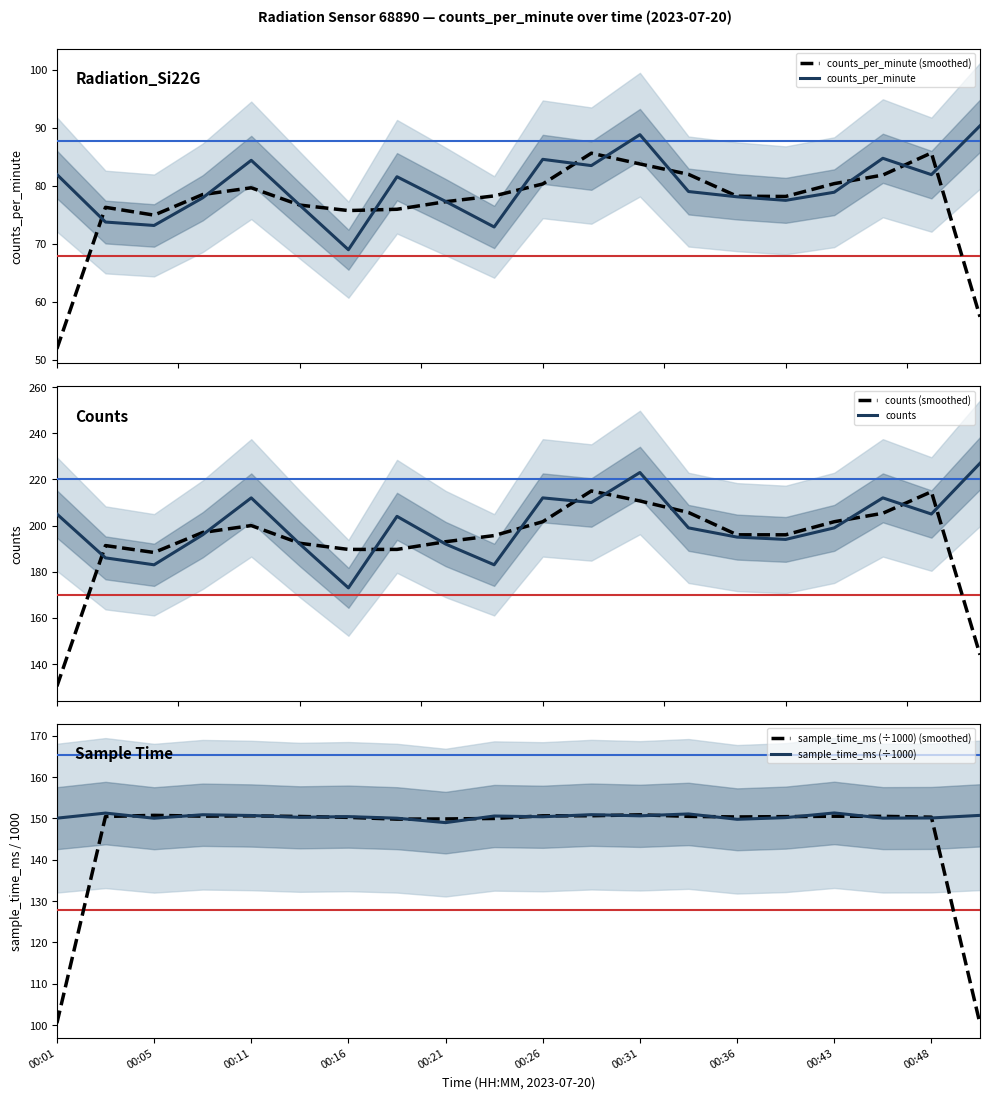

What is the highest value of the counts_per_minute (smoothed) series?

85.7